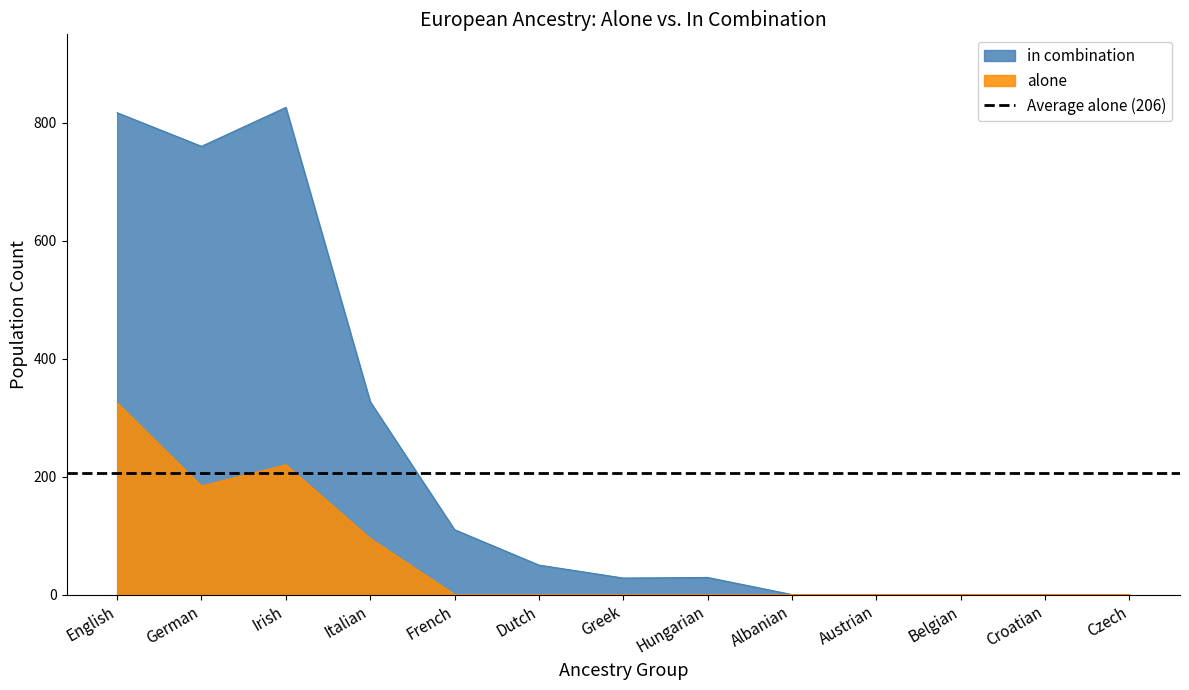

Reading left to right, extract all data points from this chart.

alone: English=325	German=184	Irish=220	Italian=95	French=0	Dutch=0	Greek=0	Hungarian=0	Albanian=0	Austrian=0	Belgian=0	Croatian=0	Czech=0
in_combination: English=817	German=760	Irish=826	Italian=327	French=110	Dutch=50	Greek=28	Hungarian=29	Albanian=0	Austrian=0	Belgian=0	Croatian=0	Czech=0